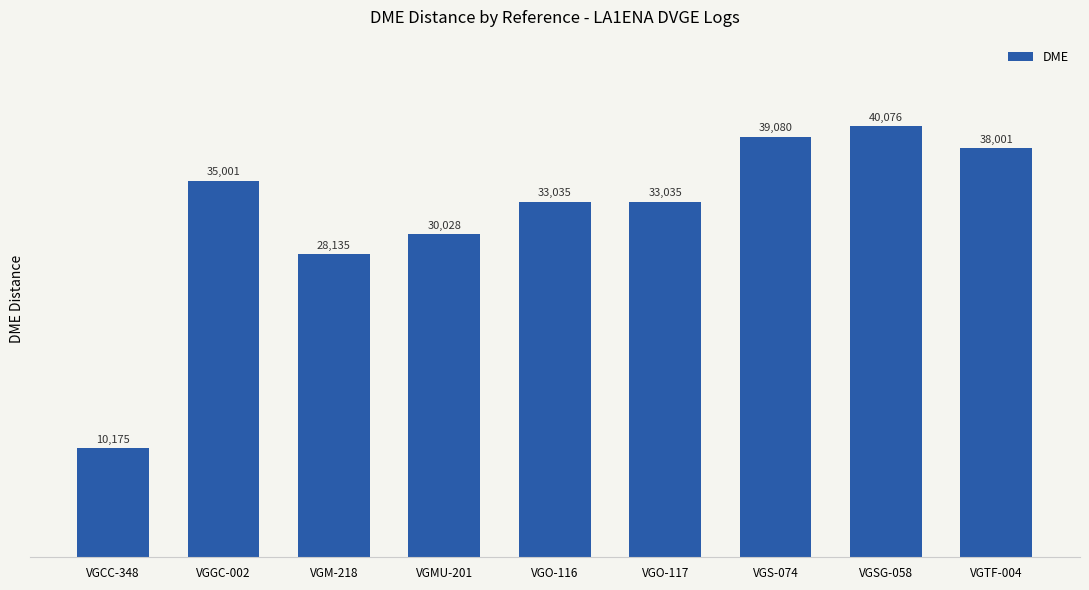

What is the label of the 6th bar from the left?

VGO-117